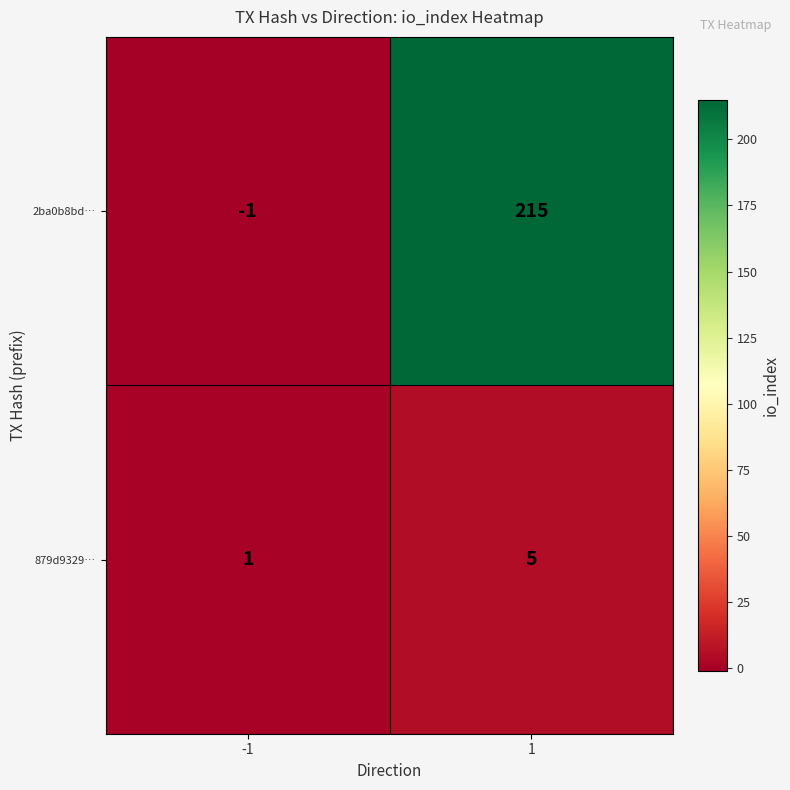

At which category is the sum across all series the highest?

1